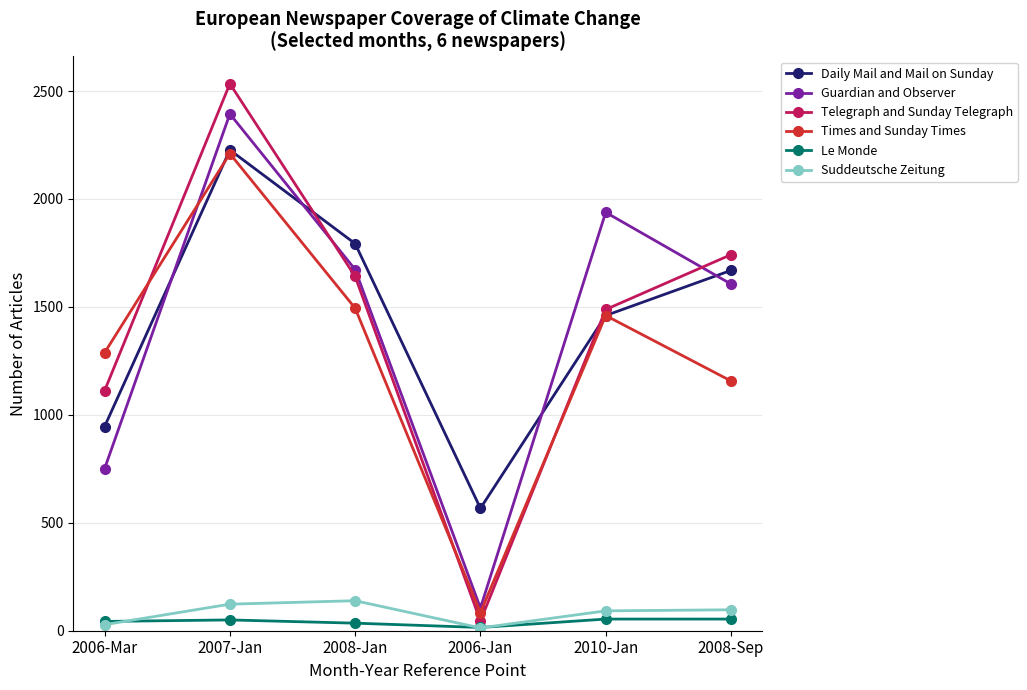

What are all the series names shown in the legend?

Daily Mail and Mail on Sunday, Guardian and Observer, Telegraph and Sunday Telegraph, Times and Sunday Times, Le Monde, Suddeutsche Zeitung